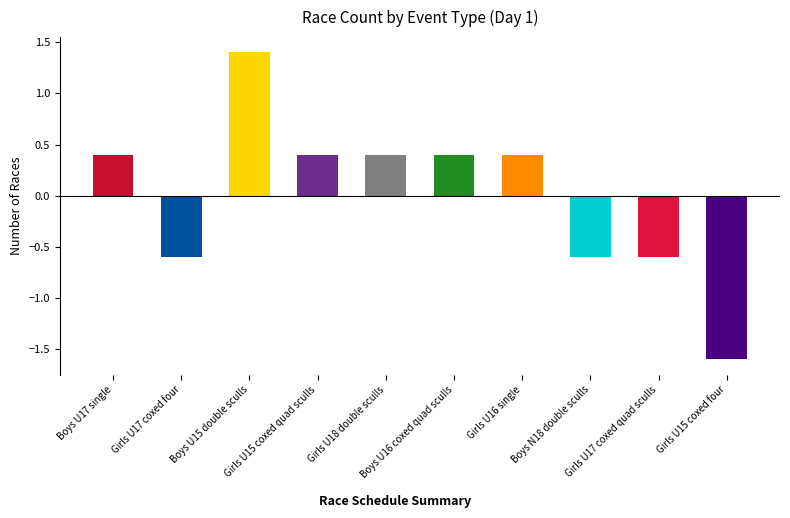

The chart shows a value of -0.9 at Girls U15 coxed four. True or false?

False